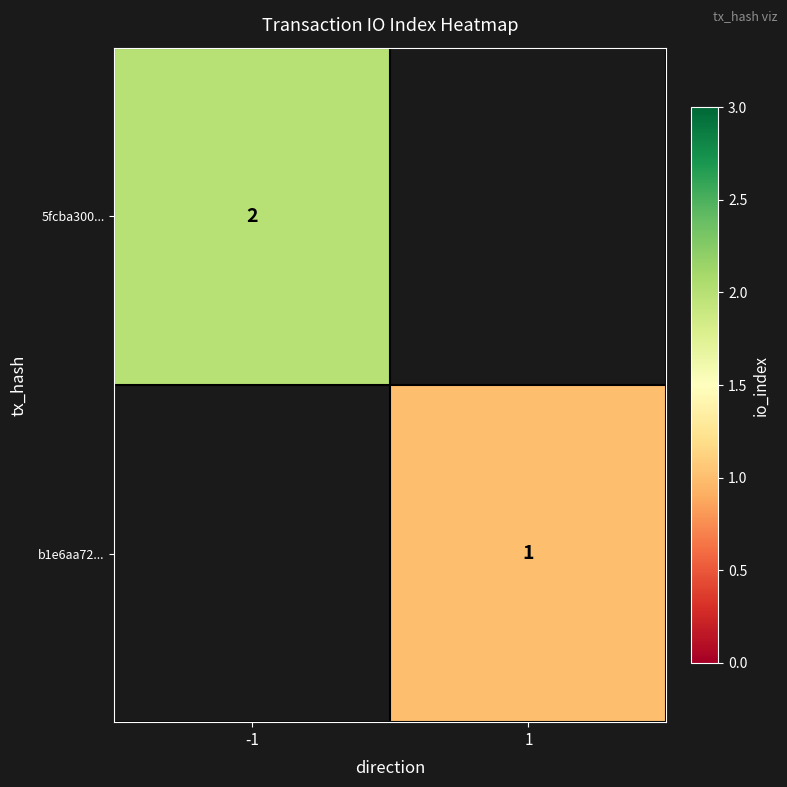

Is it true that 5fcba300... equals 2 at -1?

True